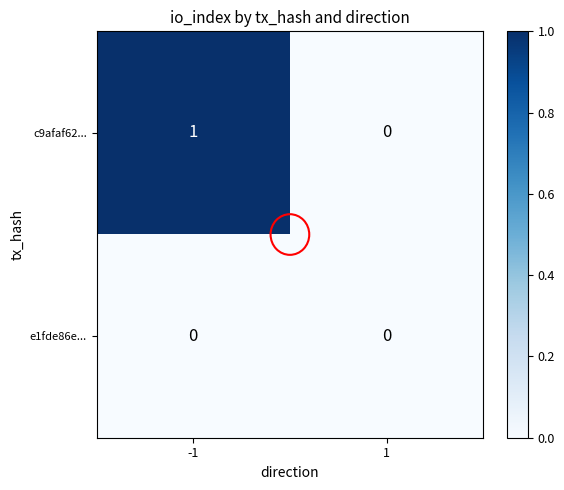

The c9afaf62... series shows 0 at -1. True or false?

False